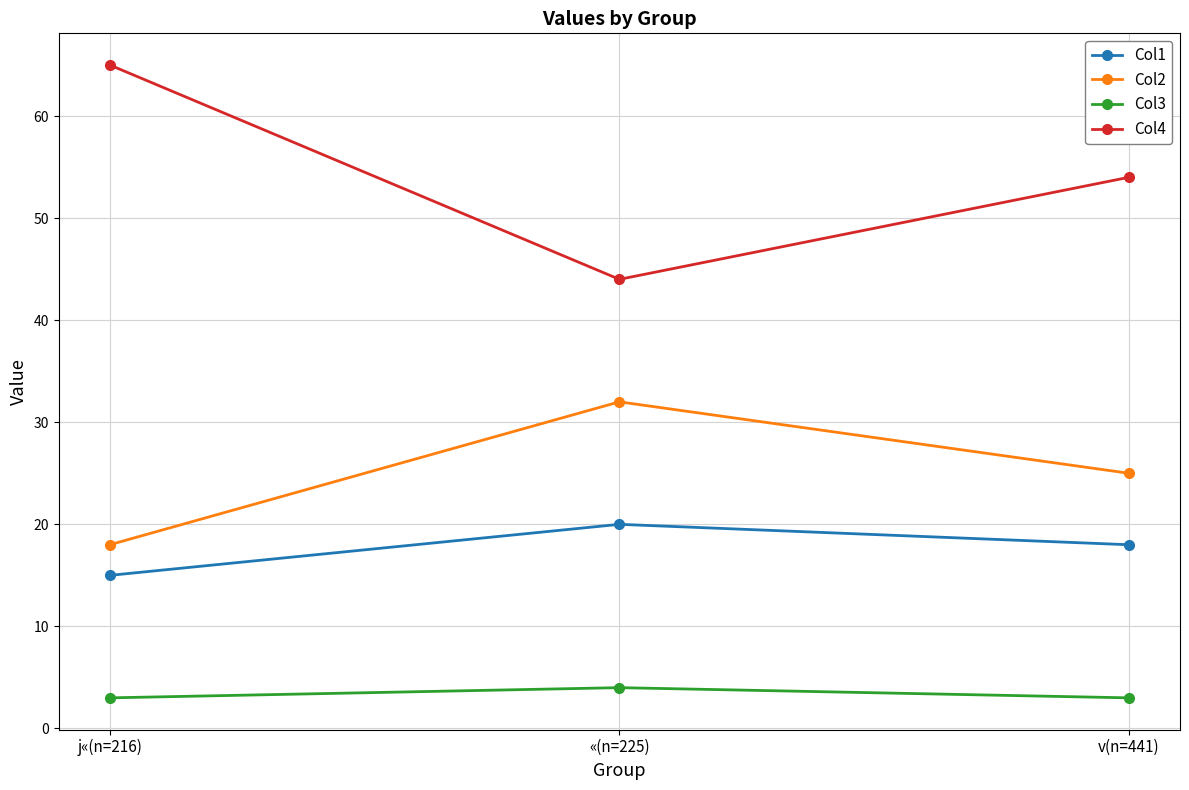

What is the greatest value displayed?

65